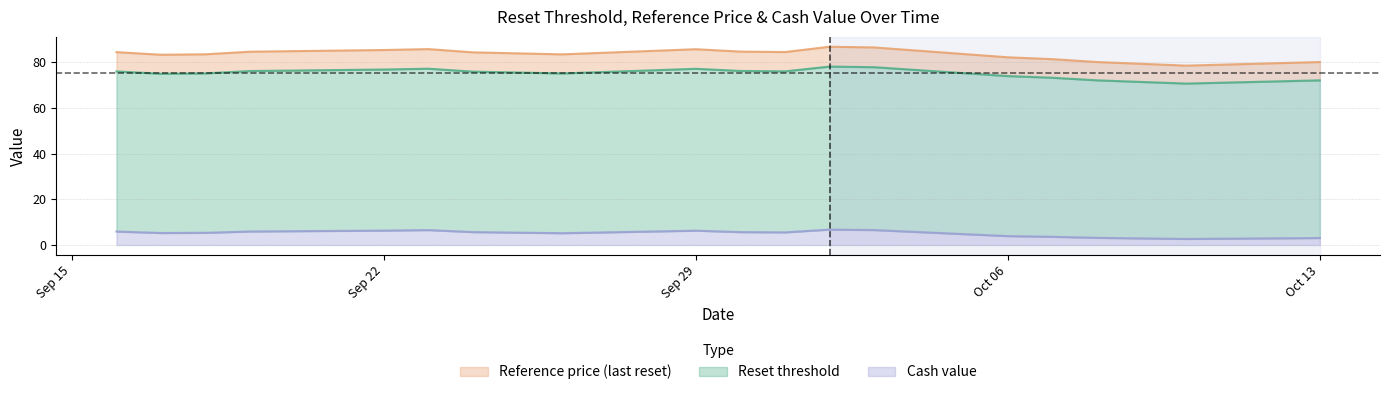

What is the sum of all Reset threshold values?

1587.8